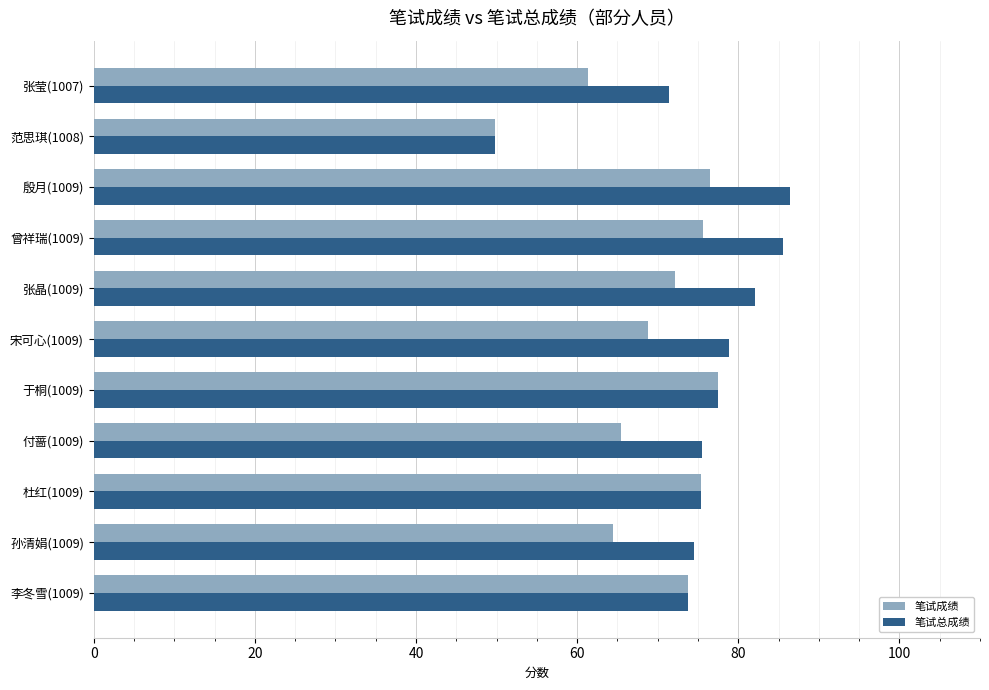

Which series has the largest range (max minus min)?

笔试总成绩